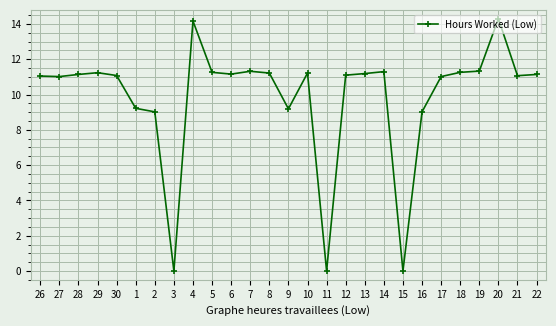

How many lines are shown in the chart?

1